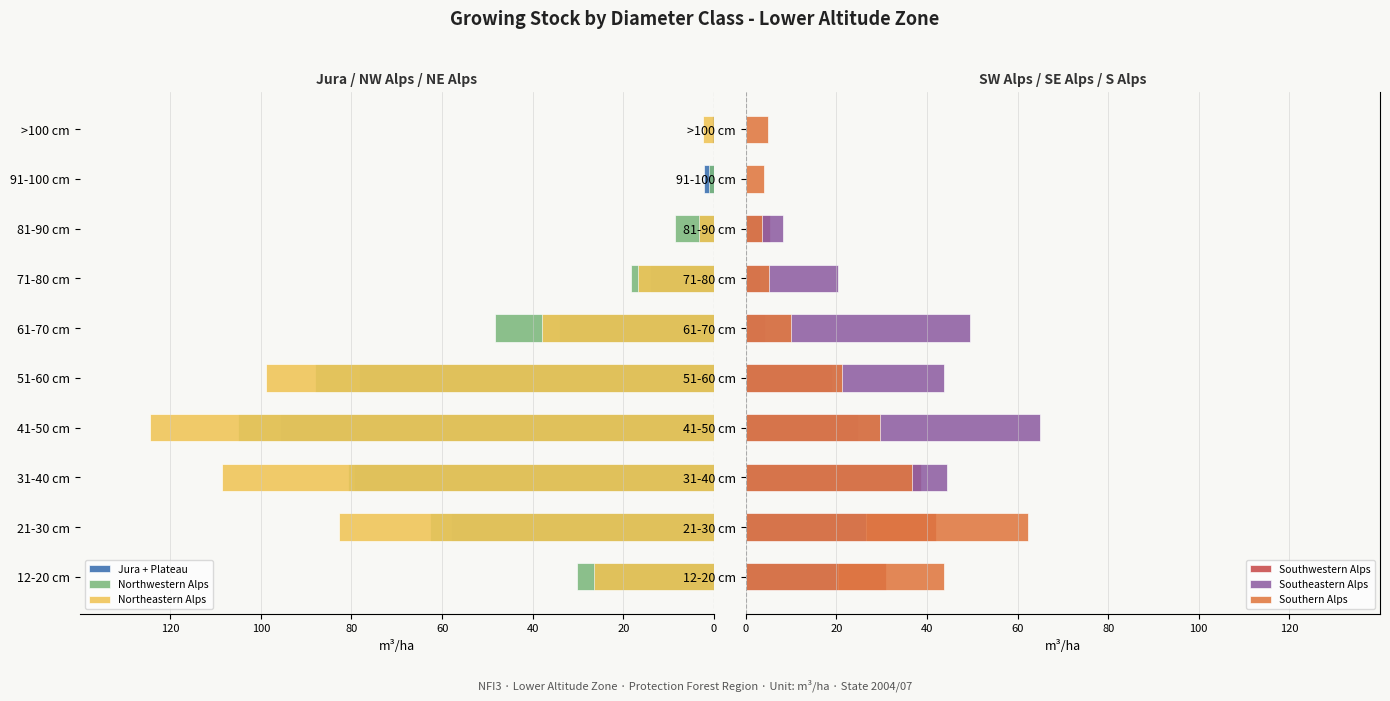

What is the minimum value for Southern Alps?

3.7